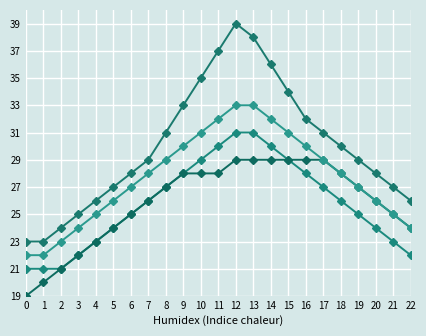

How many distinct data groups are displayed?

4